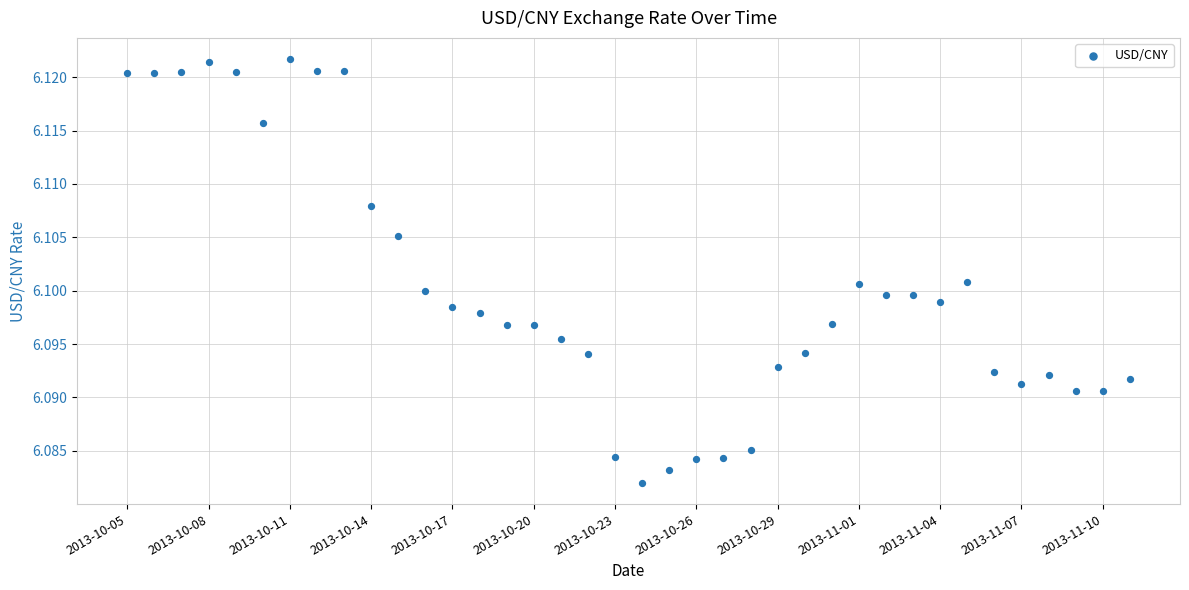

How many points are shown in the scatter plot?

38